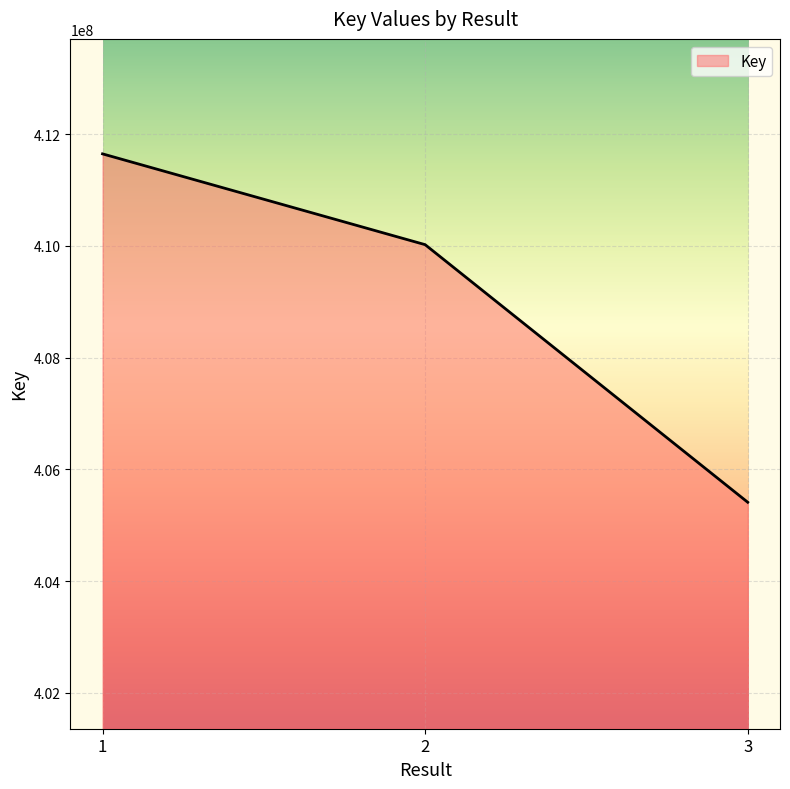

Approximately how many times larger is the value at 3 compared to 2?

1.0